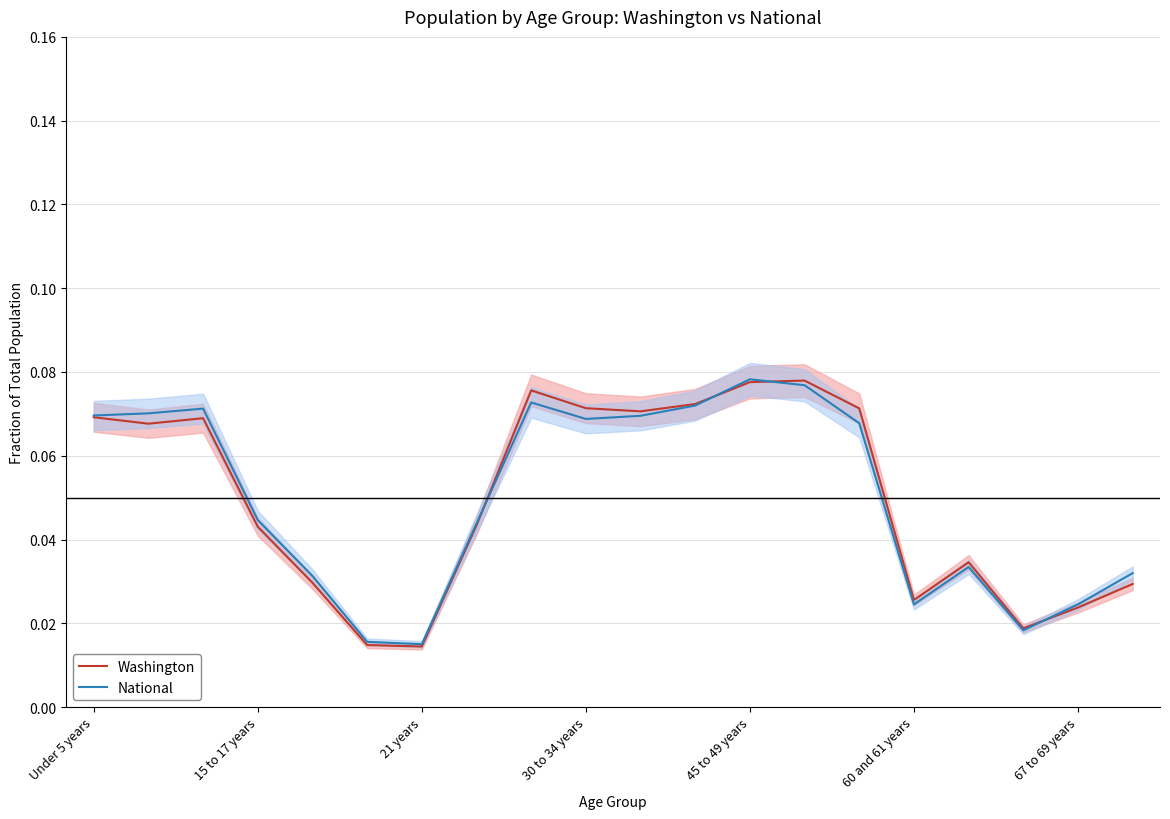

What is the sum of all Washington values?

1.0